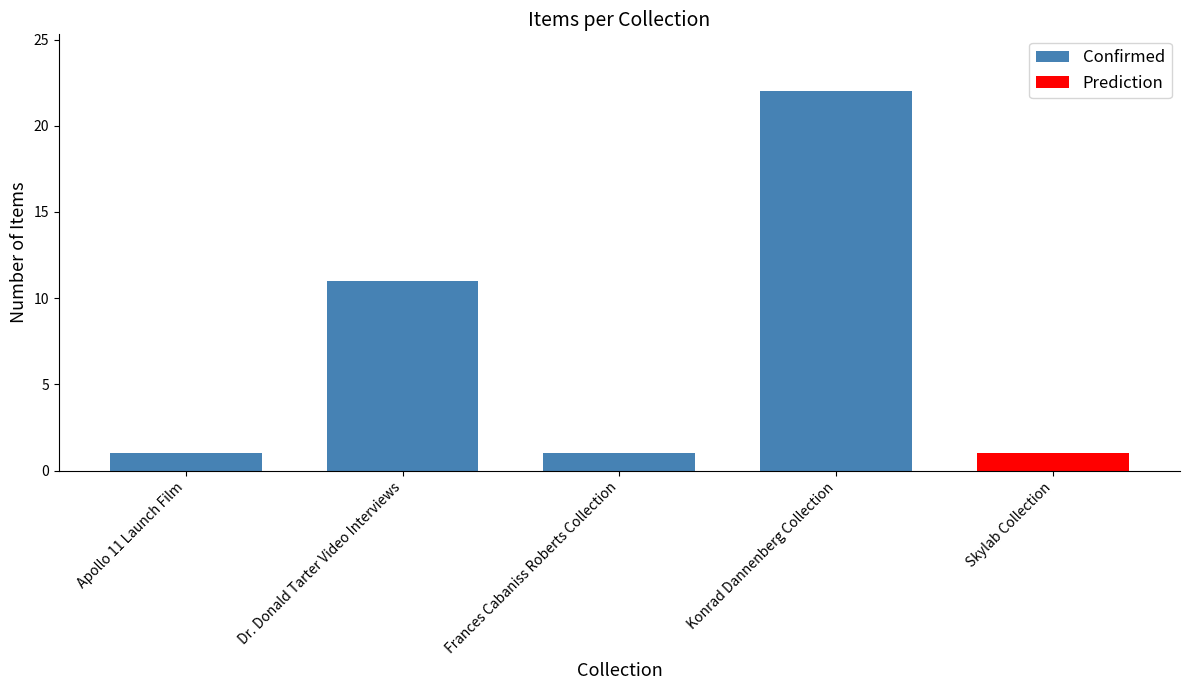

Is it true that Confirmed equals 11 at Dr. Donald Tarter Video Interviews?

True